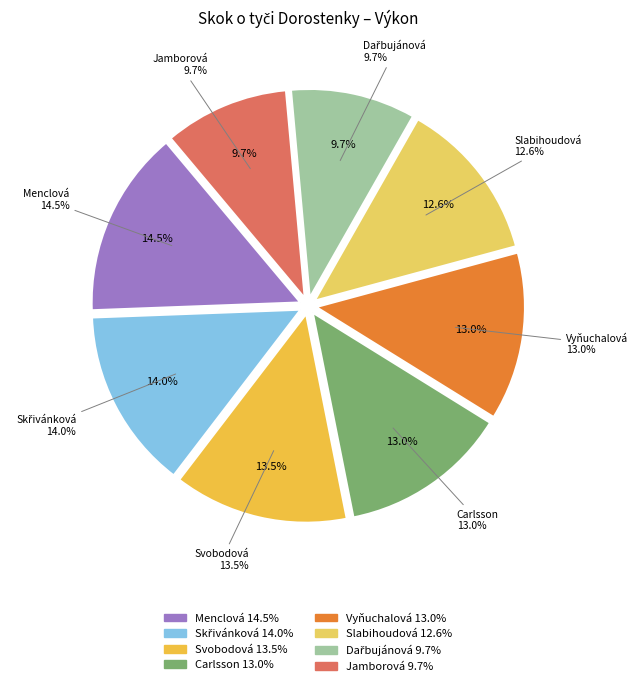

Is it true that Slabihoudová Tereza is 25% of the pie?

False